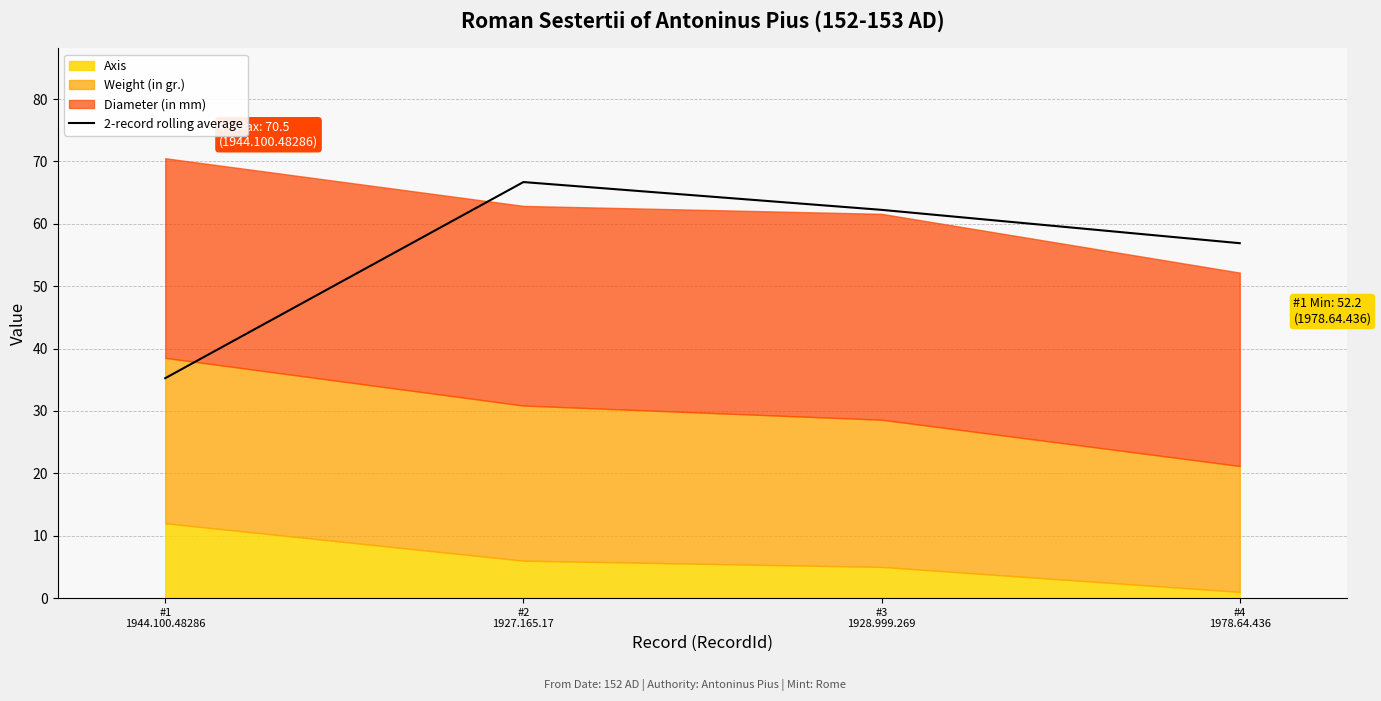

Where is the first local maximum?

#2
1927.165.17